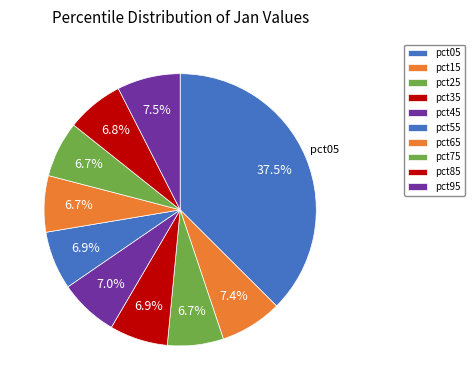

The pct75 slice represents 7% of the pie. True or false?

True